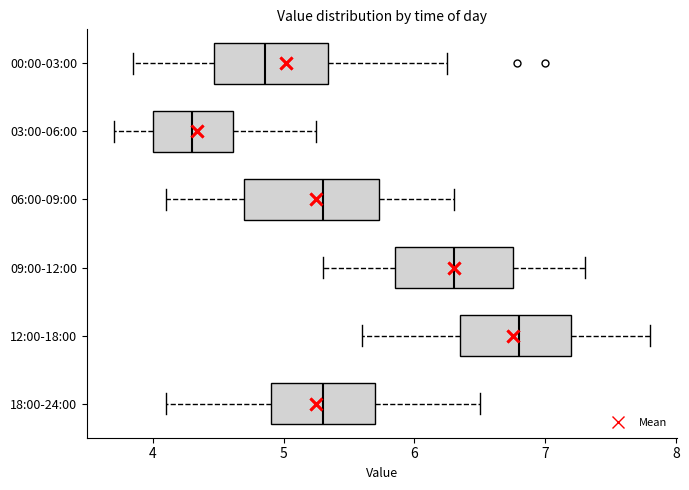

Which box's median line is the furthest to the right?

12:00-18:00